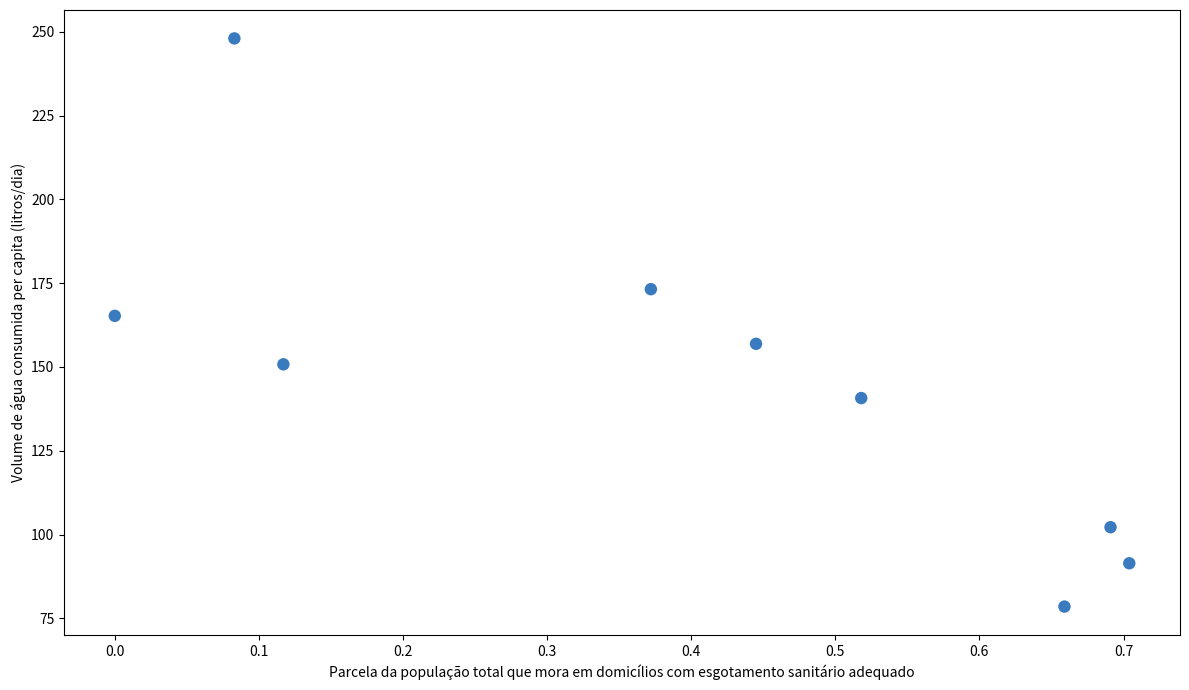

What Y value in the scatter plot is closest to 163?

165.2